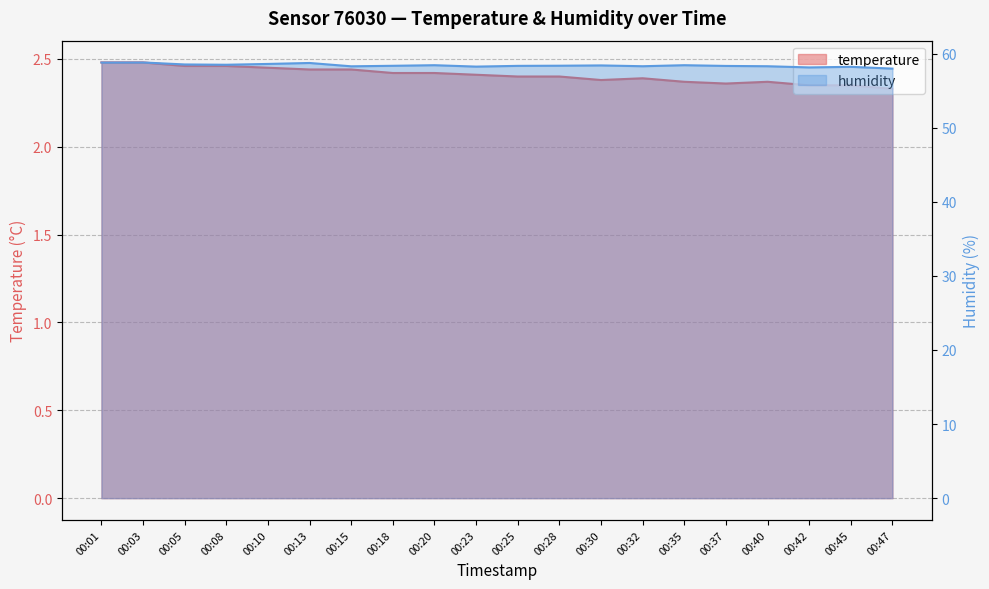

What is the sum of all temperature values?

48.2